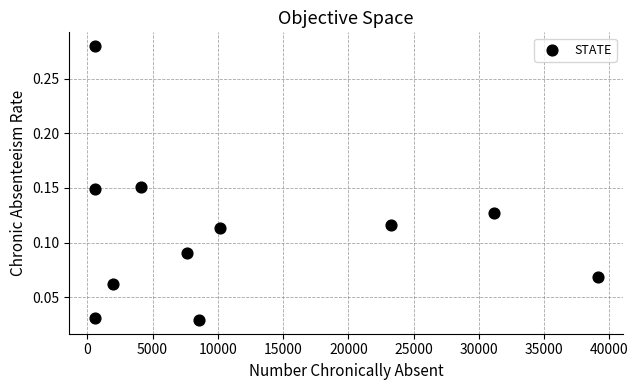

What is the average X value?

11596.0